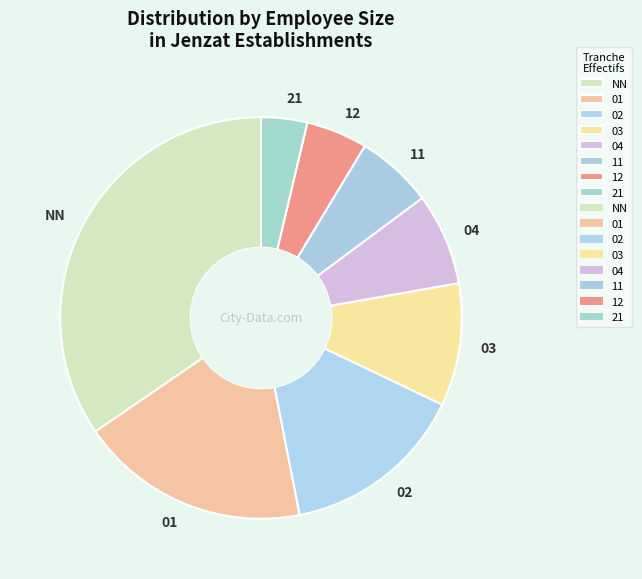

Which category has the biggest portion of the pie?

NN